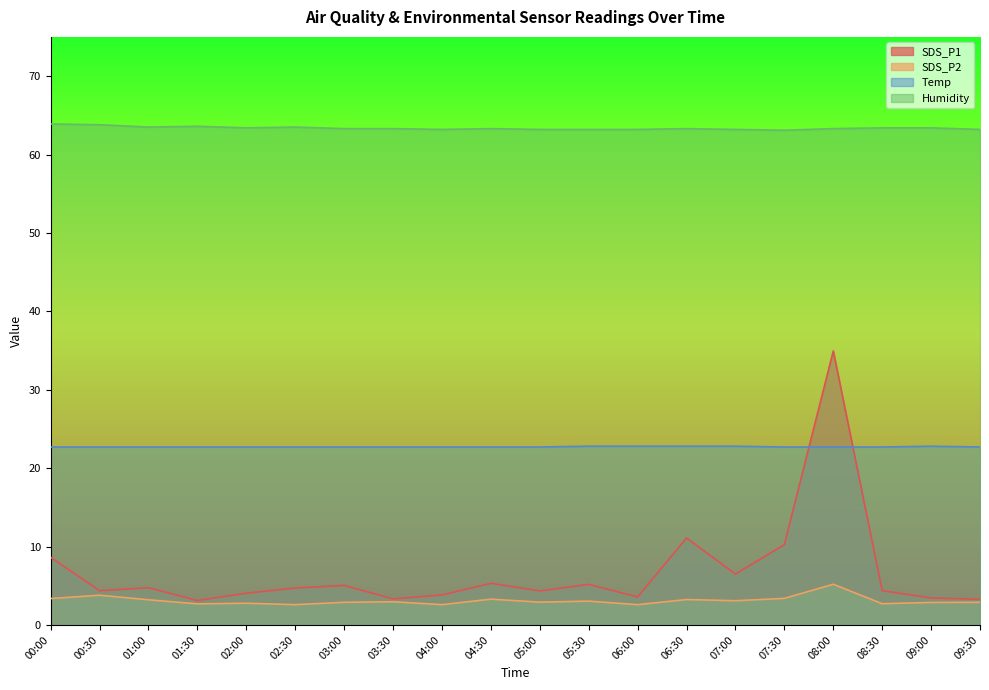

The value of SDS_P1 at 04:30 is 8.6. True or false?

False